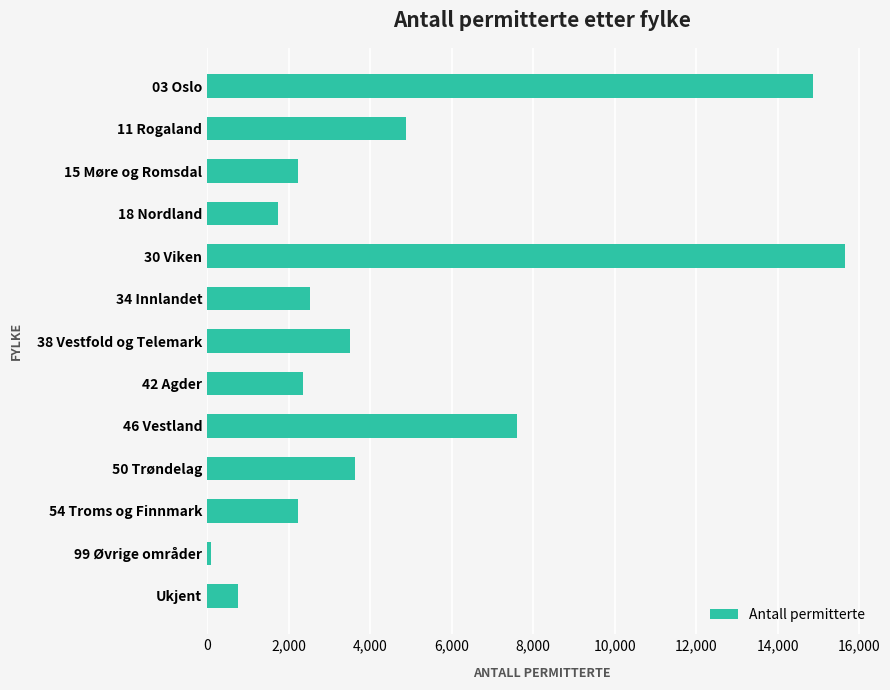

At which category does the chart reach its peak across all series?

30 Viken